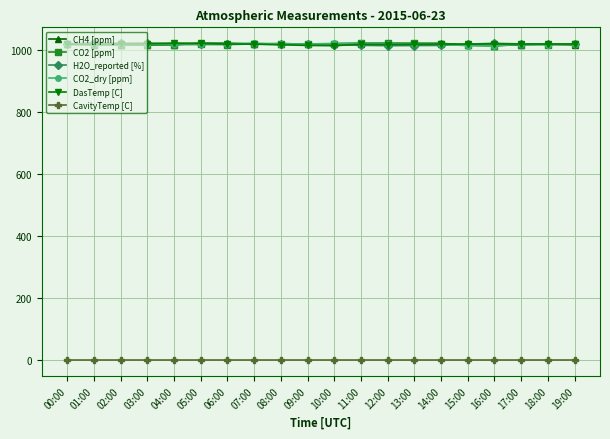

At which label does CH4 [ppm] first exceed 1017?

00:00